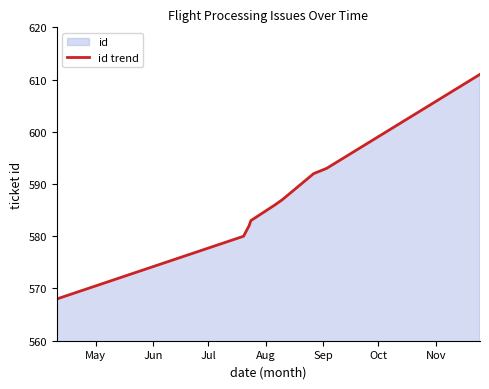

What is the difference between the maximum and minimum values?

43